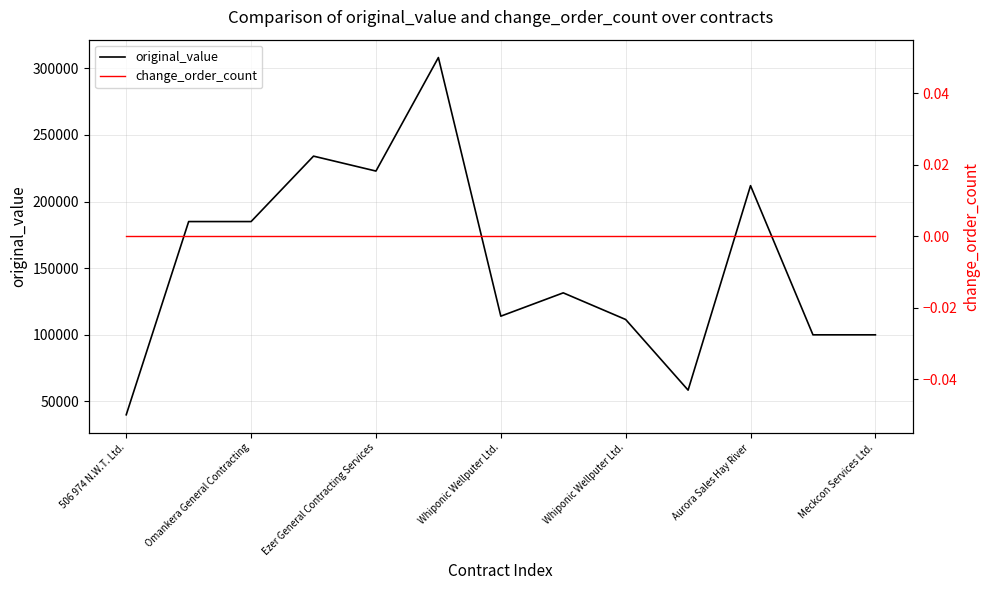

The value of change_order_count at 9 is 0. True or false?

True